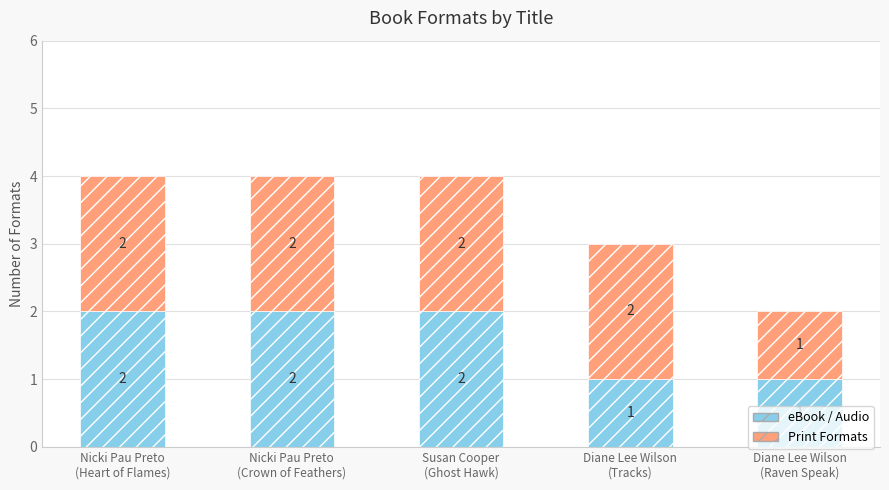

Reading left to right, list the values for the eBook / Audio series.

2	2	2	1	1